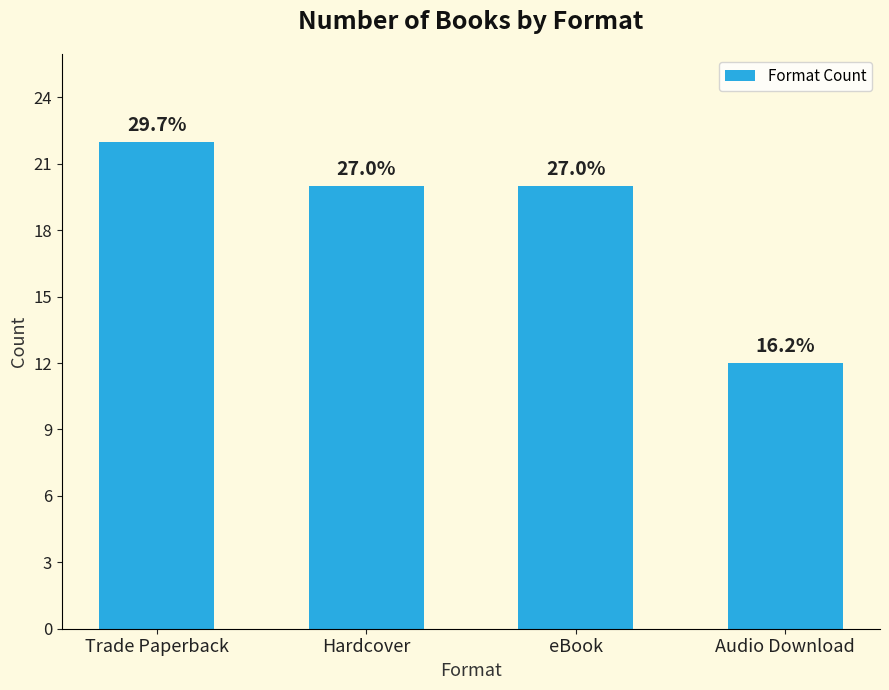

What is the sum of all values?

74